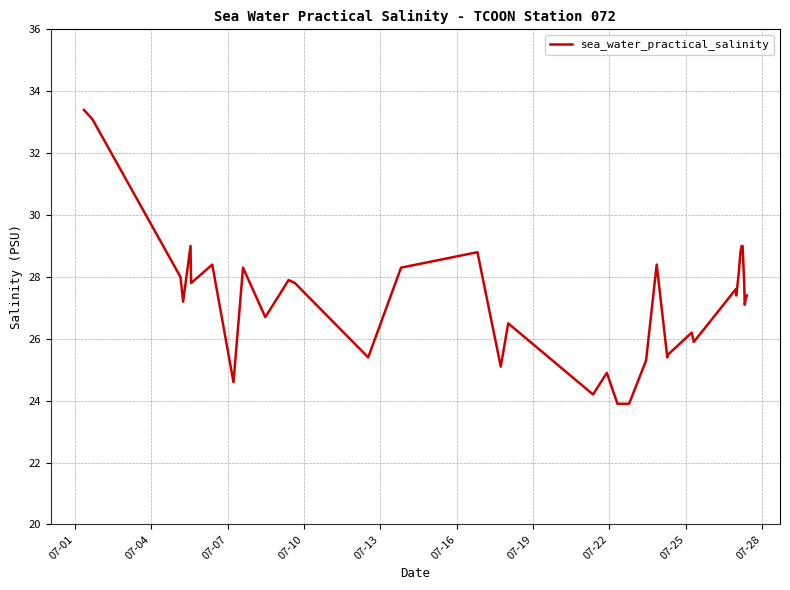

What is the difference between the maximum and minimum values?

9.5